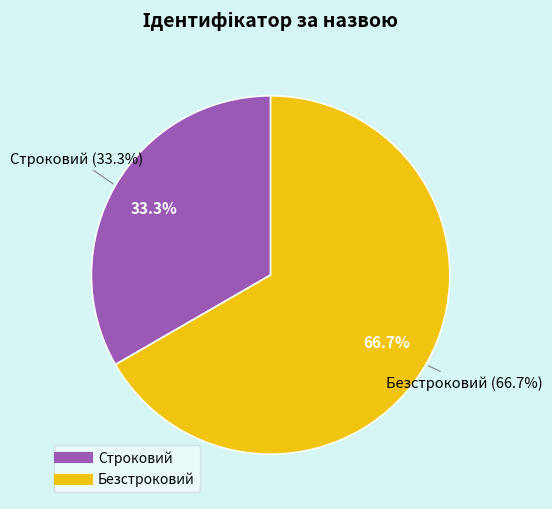

To the nearest percent, what is the difference between the Строковий and Безстроковий slice percentages?

33%